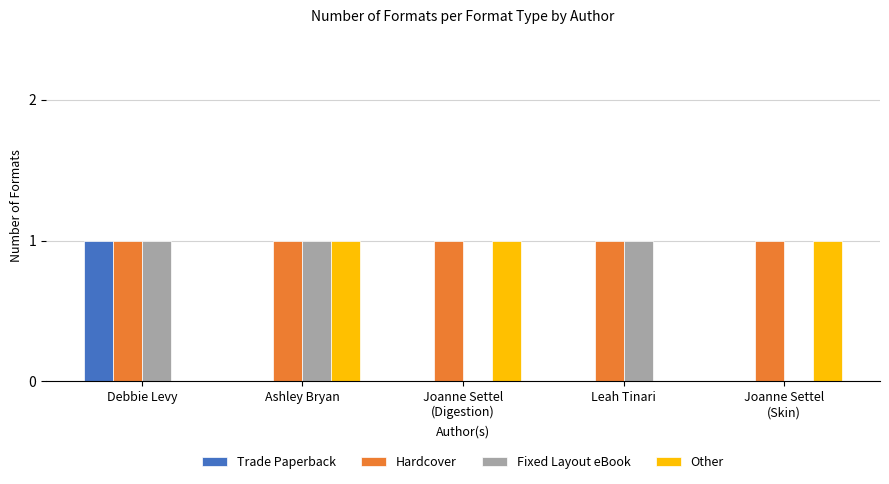

Which series has the largest total across all categories?

Hardcover